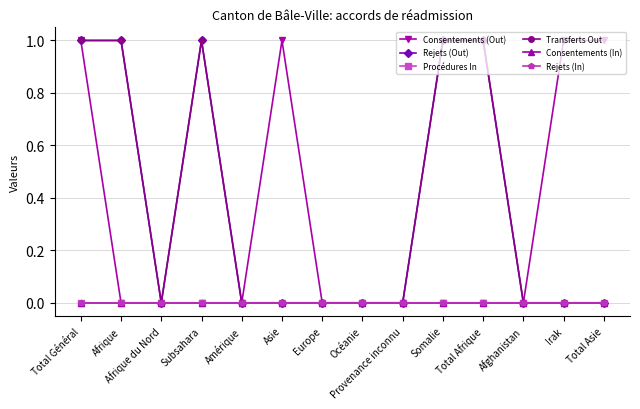

Reading left to right, list all the values displayed in this chart.

Consentements (Out): Total Général=1	Afrique=0	Afrique du Nord=0	Subsahara=0	Amérique=0	Asie=1	Europe=0	Océanie=0	Provenance inconnu=0	Somalie=0	Total Afrique=0	Afghanistan=0	Irak=1	Total Asie=1
Rejets (Out): Total Général=1	Afrique=1	Afrique du Nord=0	Subsahara=1	Amérique=0	Asie=0	Europe=0	Océanie=0	Provenance inconnu=0	Somalie=1	Total Afrique=1	Afghanistan=0	Irak=0	Total Asie=0
Procédures In: Total Général=0	Afrique=0	Afrique du Nord=0	Subsahara=0	Amérique=0	Asie=0	Europe=0	Océanie=0	Provenance inconnu=0	Somalie=0	Total Afrique=0	Afghanistan=0	Irak=0	Total Asie=0
Transferts Out: Total Général=1	Afrique=1	Afrique du Nord=0	Subsahara=1	Amérique=0	Asie=0	Europe=0	Océanie=0	Provenance inconnu=0	Somalie=1	Total Afrique=1	Afghanistan=0	Irak=0	Total Asie=0
Consentements (In): Total Général=0	Afrique=0	Afrique du Nord=0	Subsahara=0	Amérique=0	Asie=0	Europe=0	Océanie=0	Provenance inconnu=0	Somalie=0	Total Afrique=0	Afghanistan=0	Irak=0	Total Asie=0
Rejets (In): Total Général=0	Afrique=0	Afrique du Nord=0	Subsahara=0	Amérique=0	Asie=0	Europe=0	Océanie=0	Provenance inconnu=0	Somalie=0	Total Afrique=0	Afghanistan=0	Irak=0	Total Asie=0